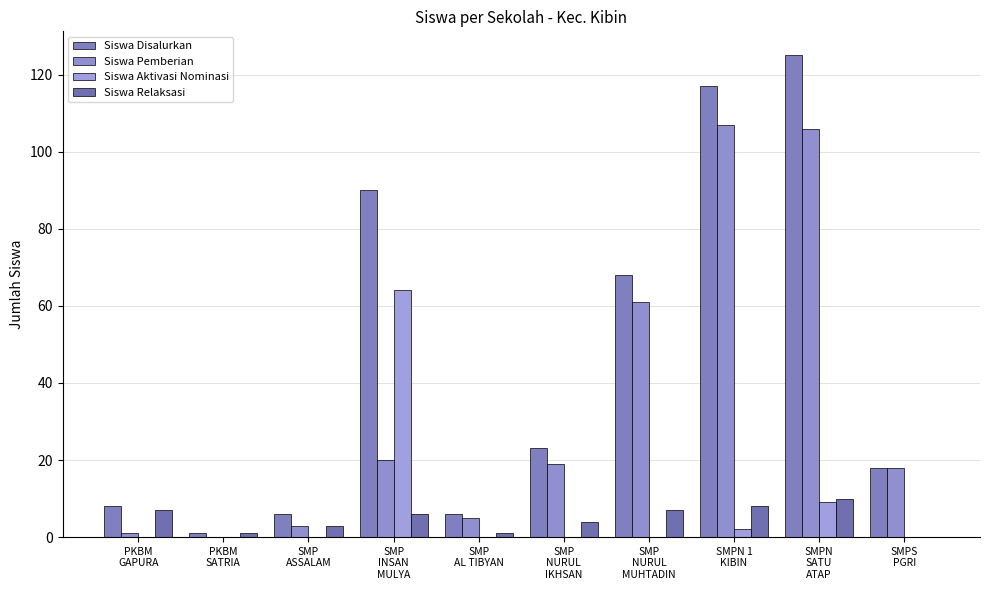

Does the chart contain stacked bars?

No